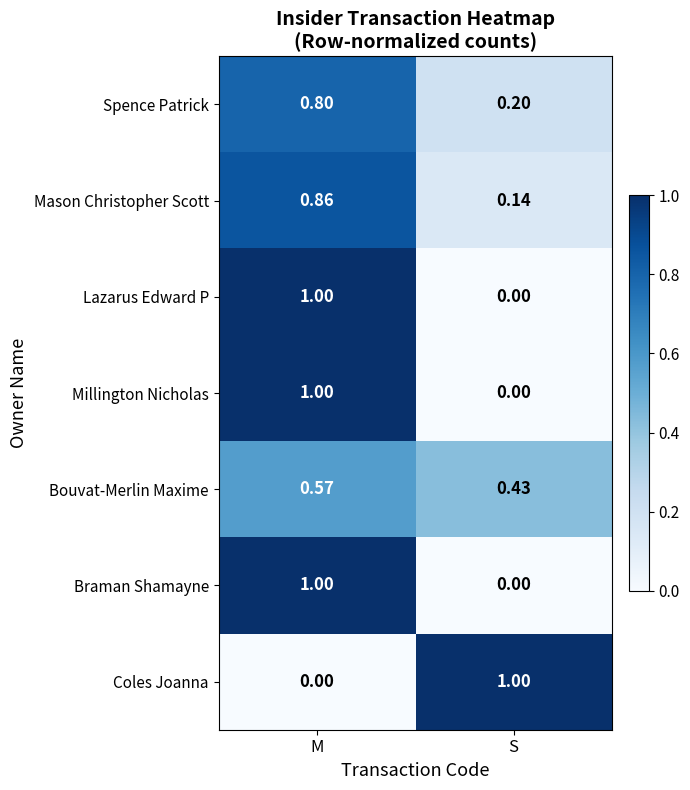

What is the difference between the highest and lowest values at S?

1.0